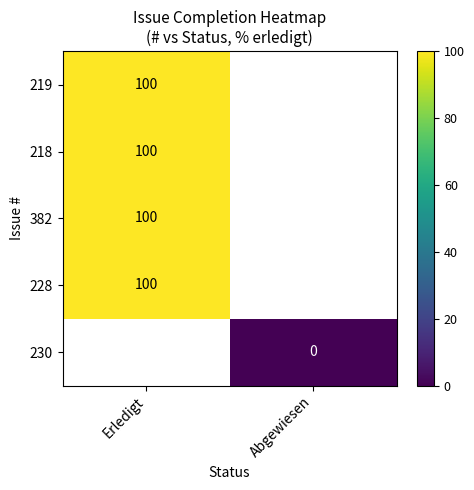

At Erledigt, list the series in order from smallest to largest.

219, 218, 382, 228, 230